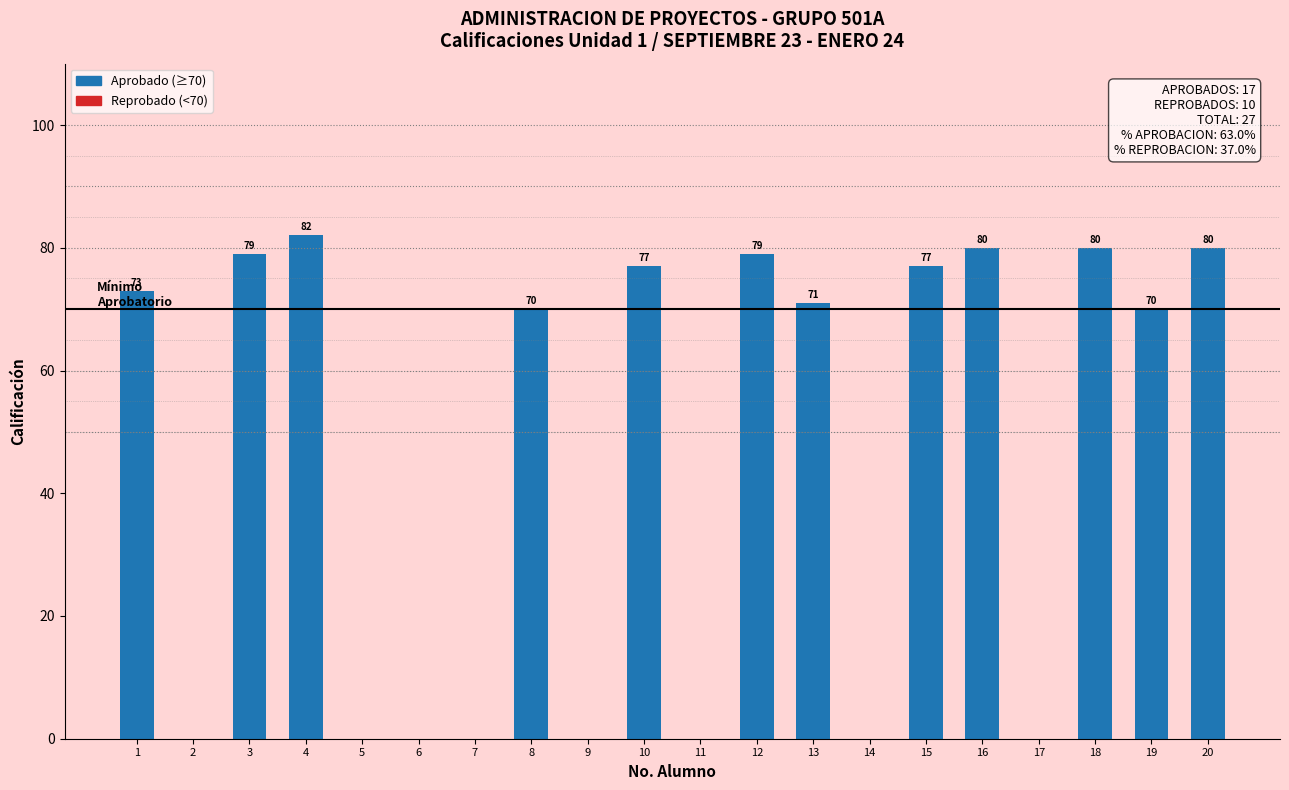

How many positive values are there?

12